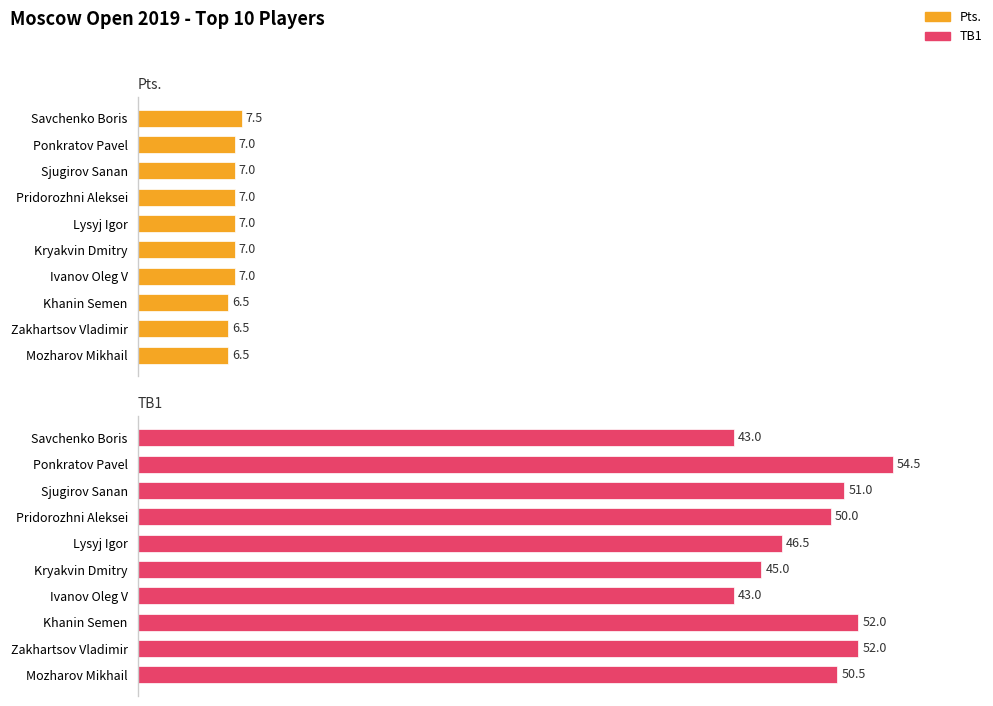

What is the difference between the second highest and minimum values in the TB1 series?

9.0